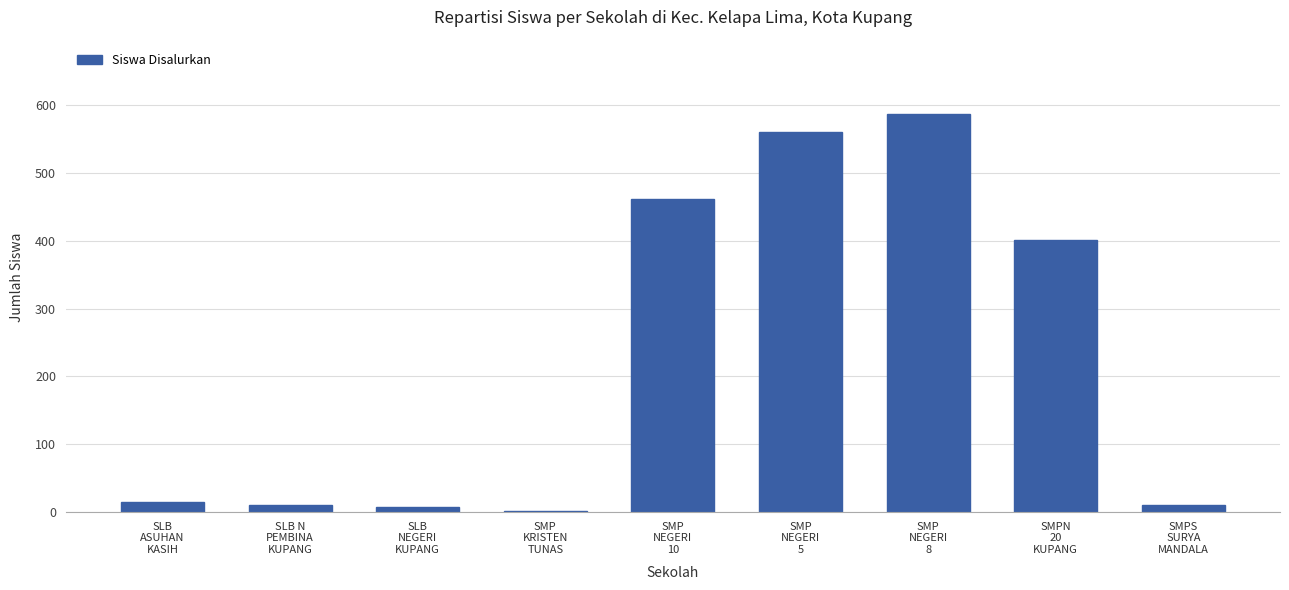

What is the sum of all values?

2053